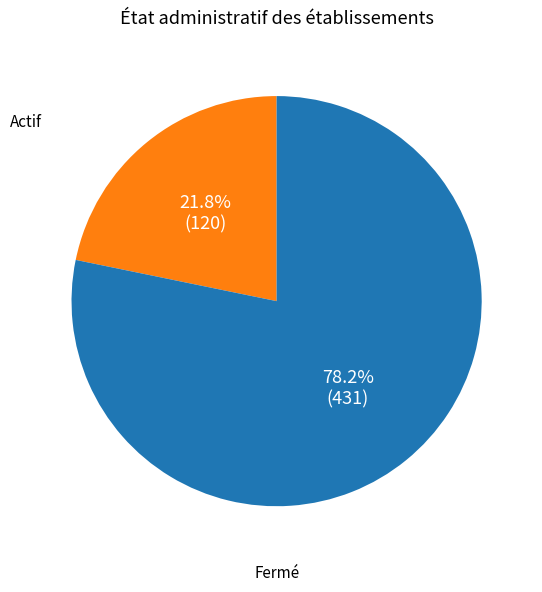

Is there any slice that represents more than half of the pie?

Yes